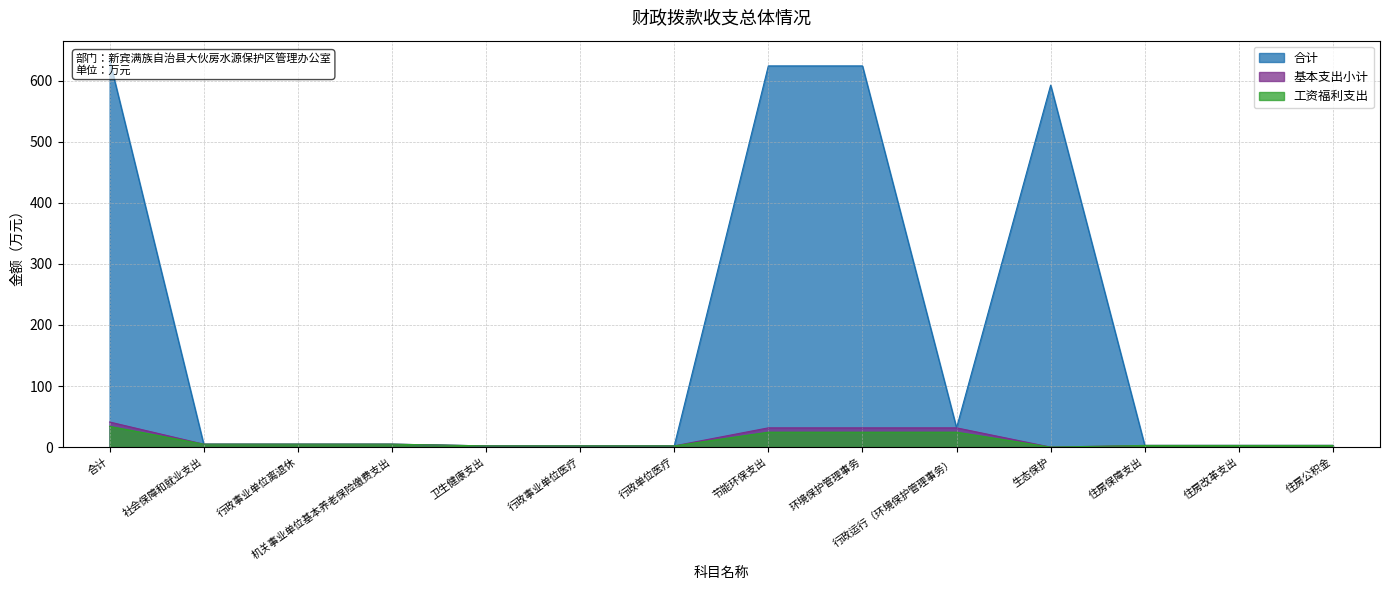

True or false: 合计 and 工资福利支出 cross at least once.

False